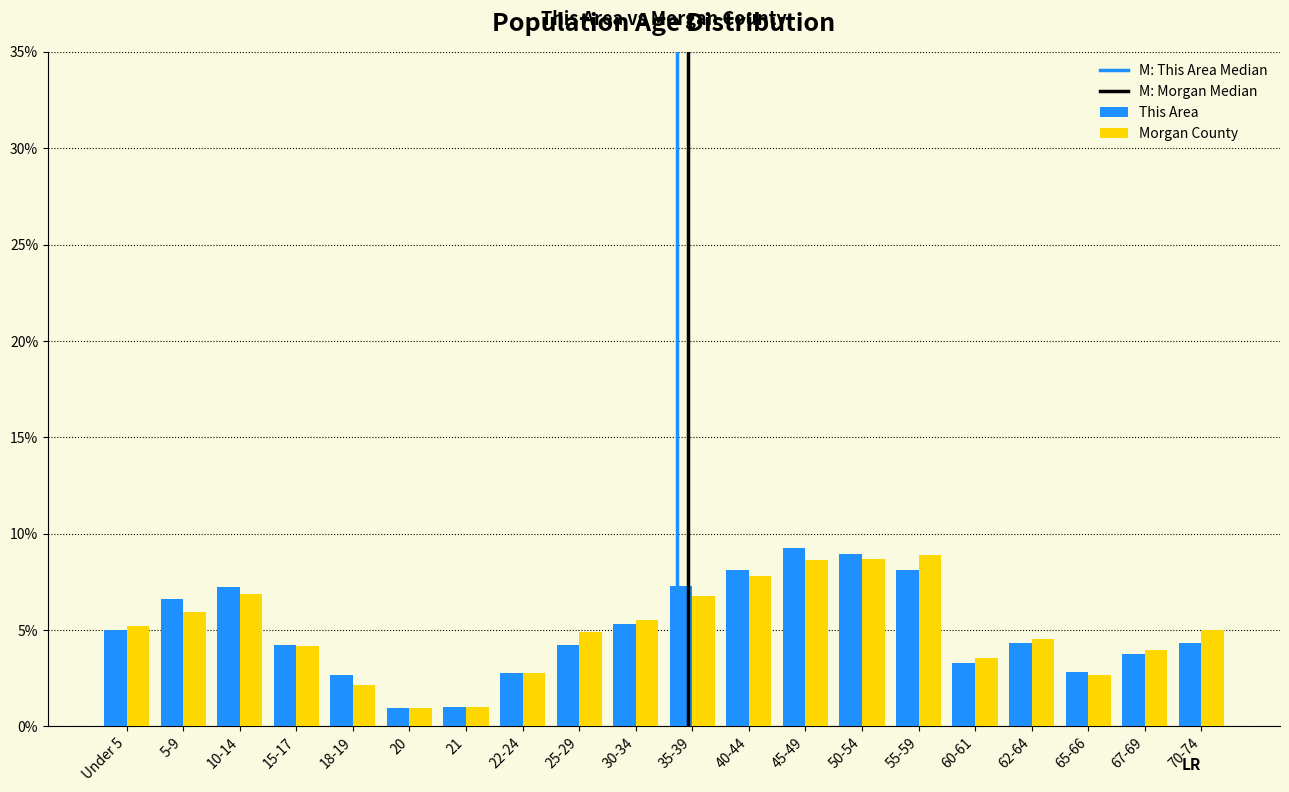

Are the bars grouped side by side (vs. stacked)?

Yes